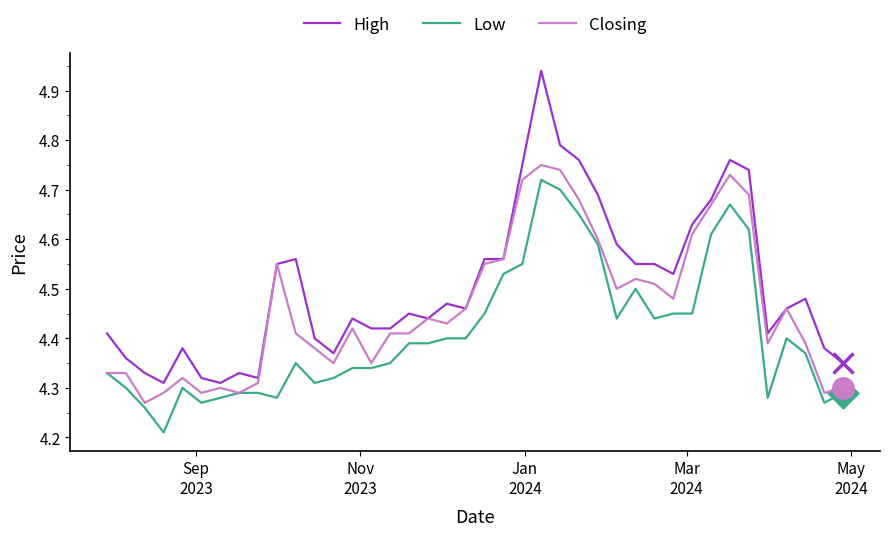

Rank the series by their average value, from lowest to highest.

Low, Closing, High